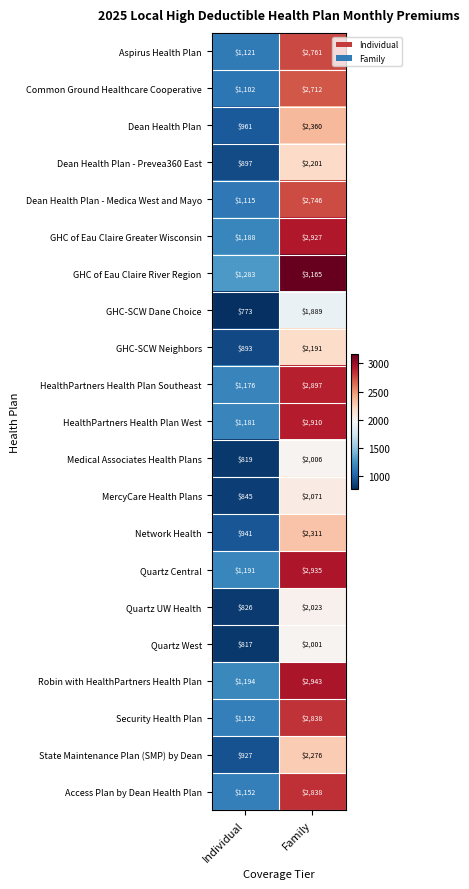

What is the greatest value displayed?

3165